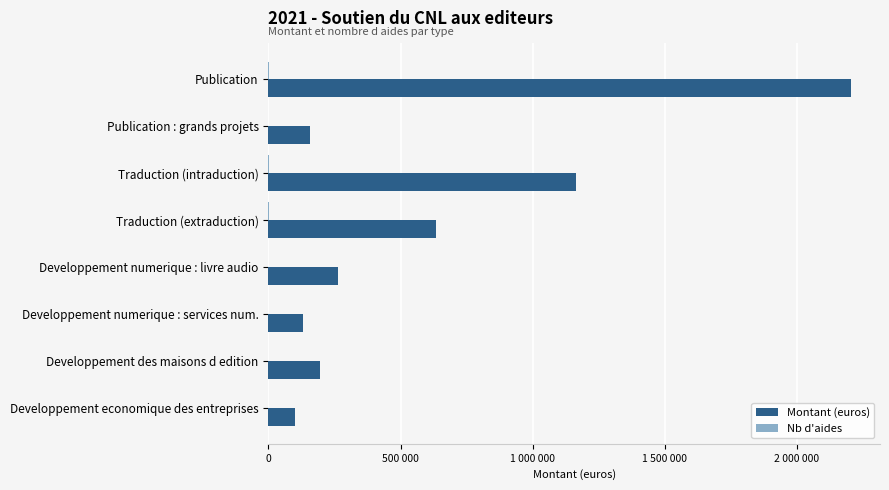

What is the smallest value displayed?

1.0